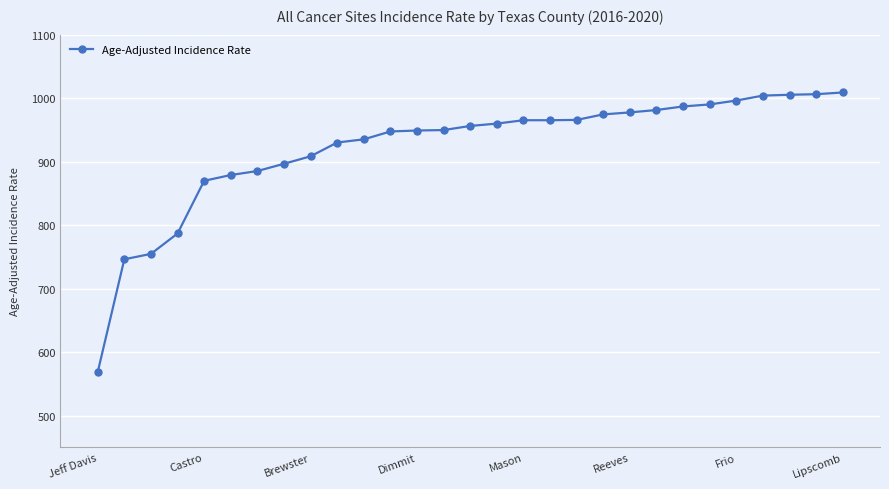

What is the average value?

922.4